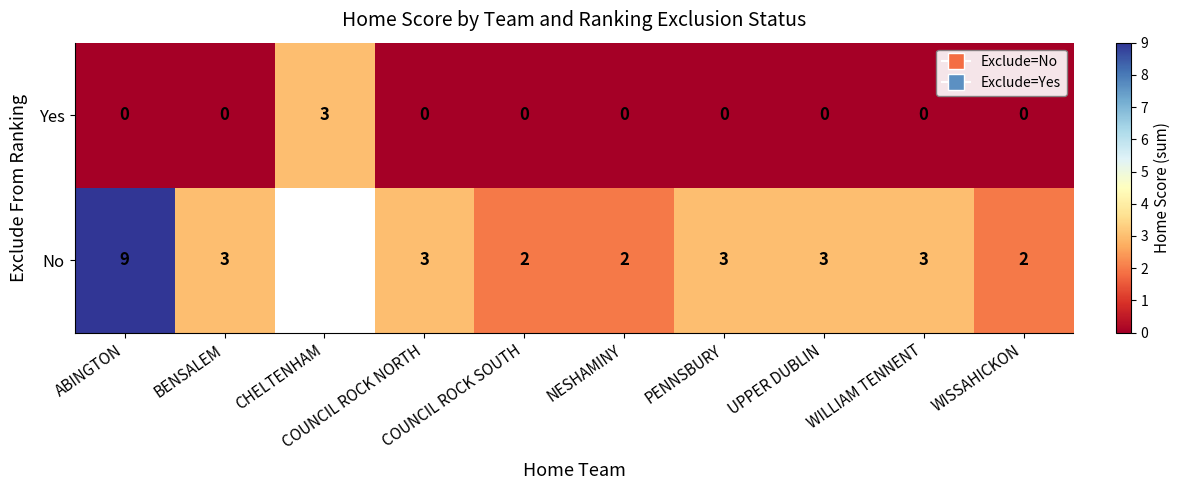

What is the highest value of the Yes series?

3